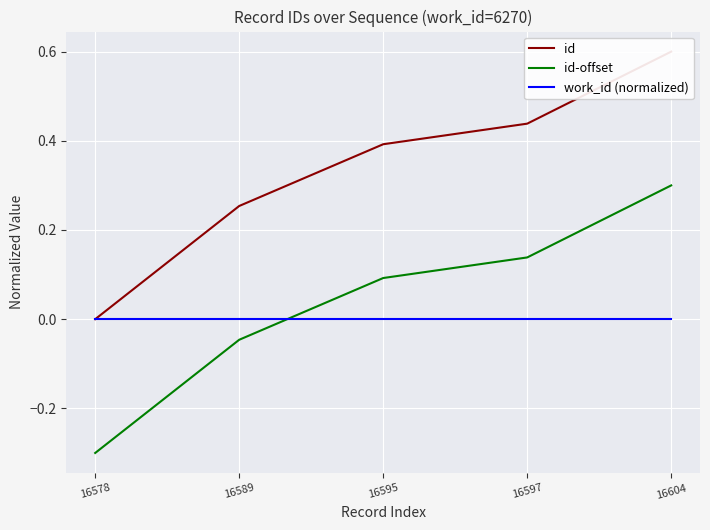

True or false: id-offset has a value of -0.0 at 16589.

True